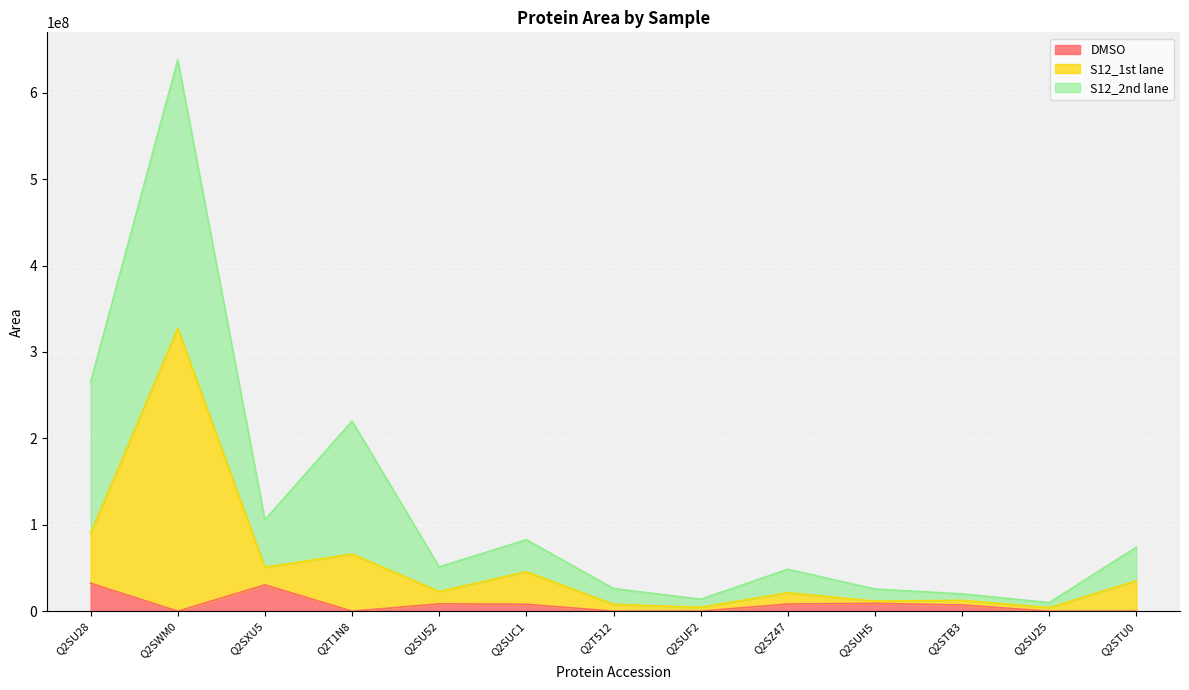

How many values in the S12_2nd lane series are below 51286067?

6